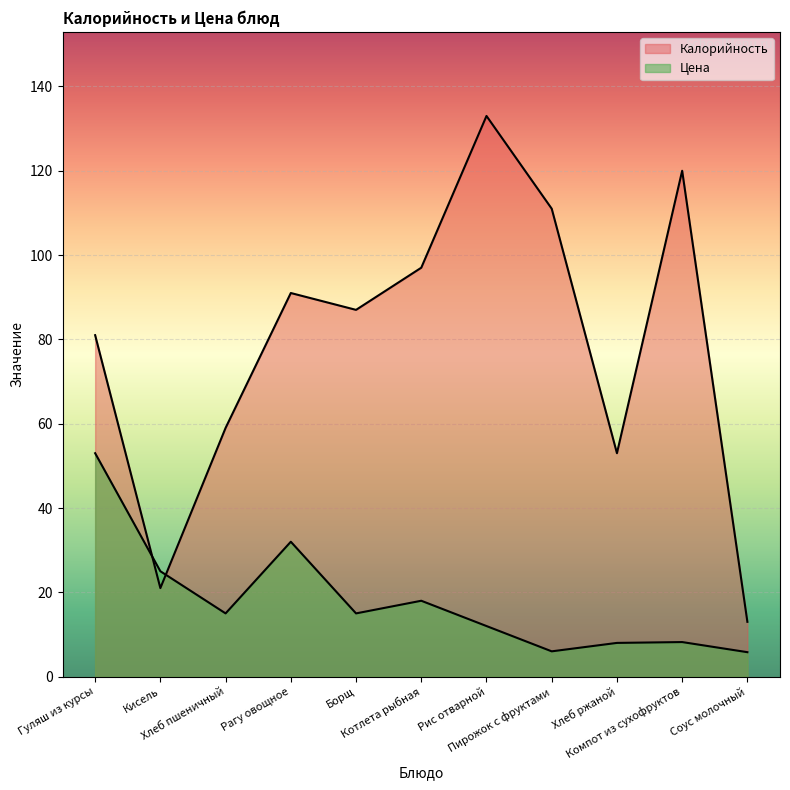

True or false: Калорийность and Цена cross at least once.

True